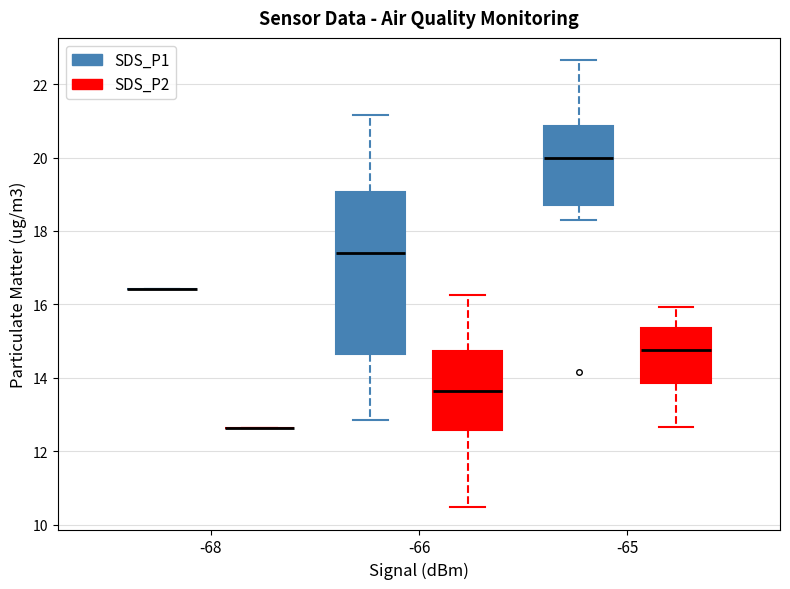

Comparing the boxes themselves (not the whiskers), which one is the tallest?

-66 (SDS_P1)